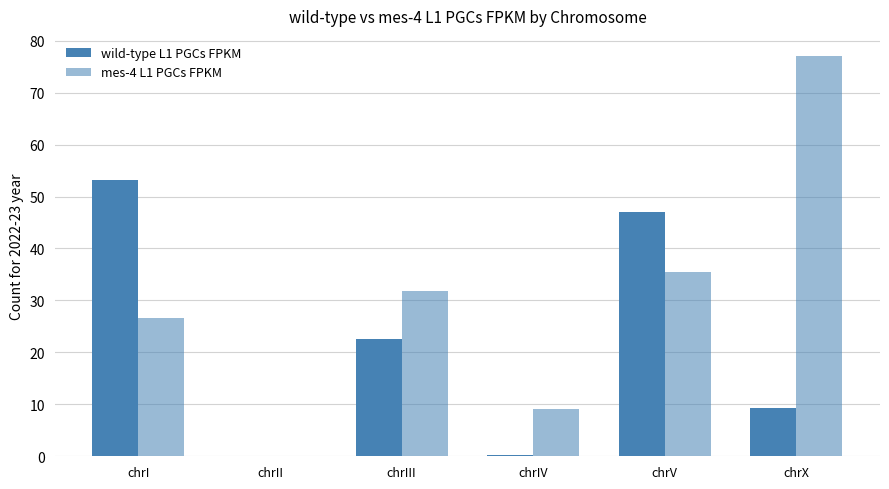

Is the value of wild-type L1 PGCs FPKM at chrX greater than the value of mes-4 L1 PGCs FPKM at chrII?

Yes